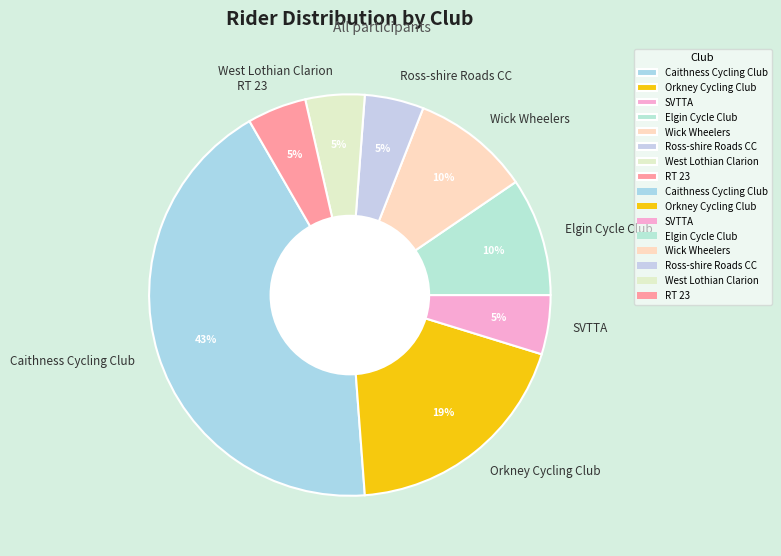

To the nearest percent, what percentage of the pie is Orkney Cycling Club?

19%